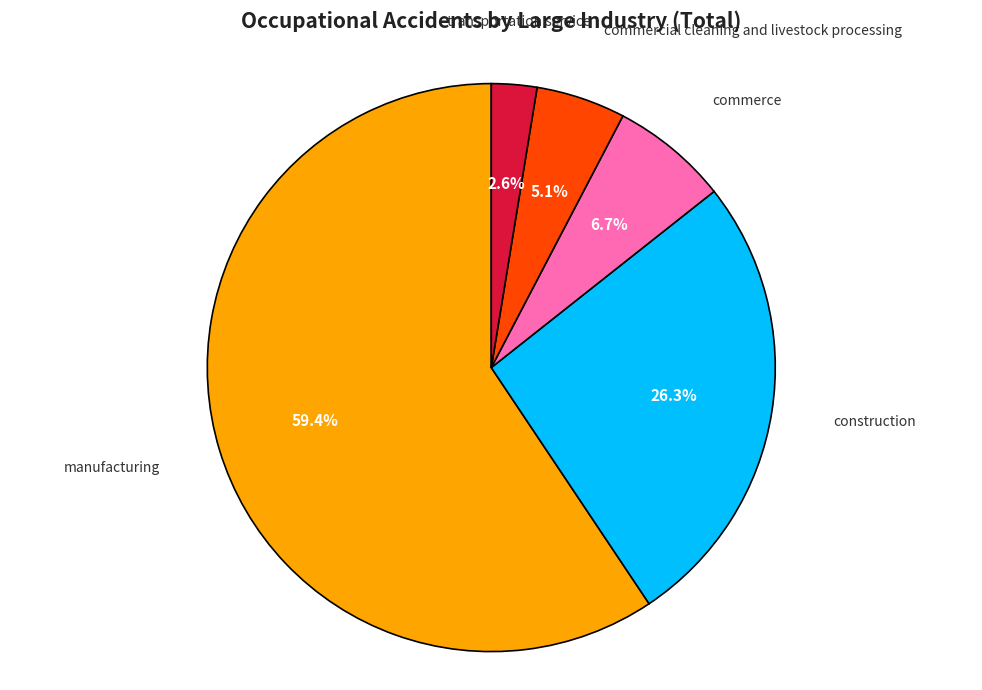

To the nearest percent, what portion does commerce represent?

7%